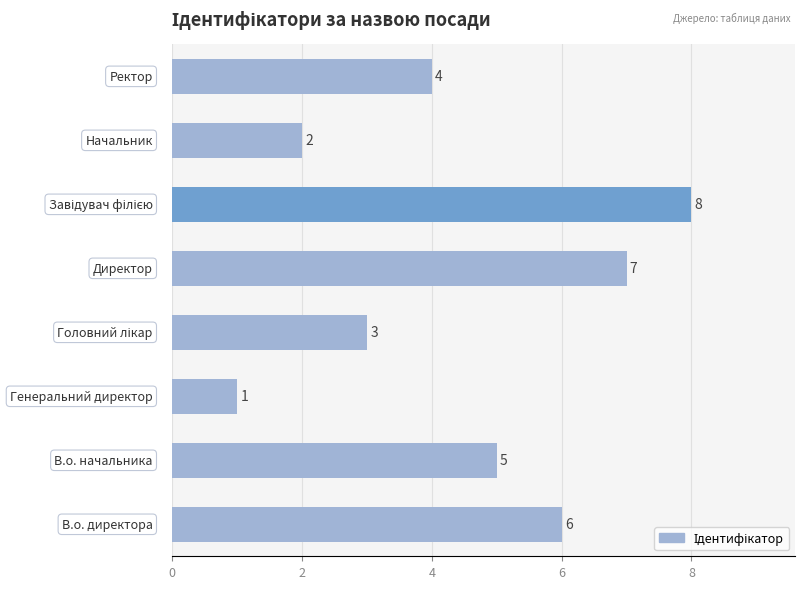

What is the greatest value displayed?

8